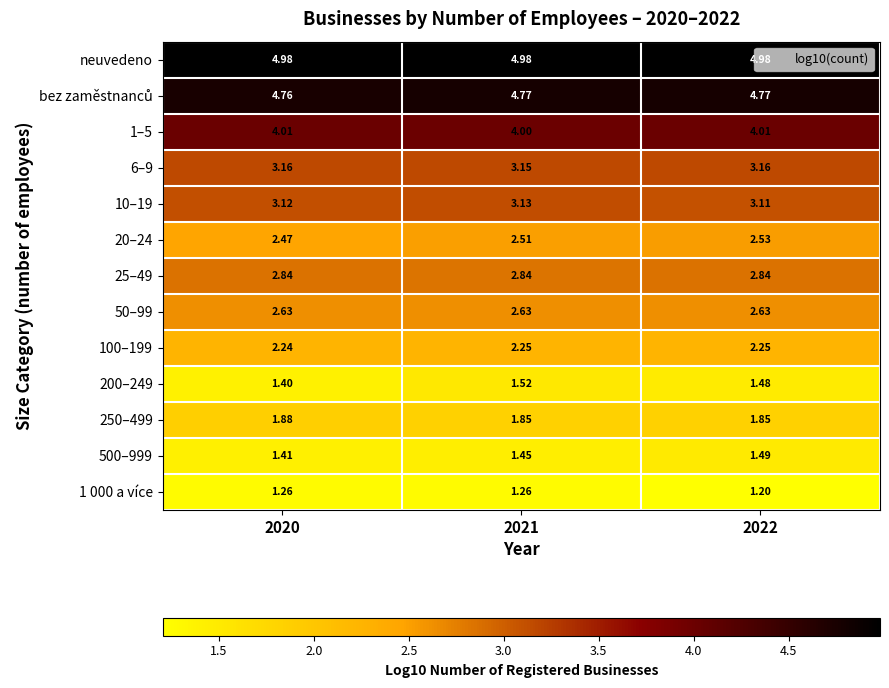

Which series changed the most between 2021 and 2022?

1 000 a více